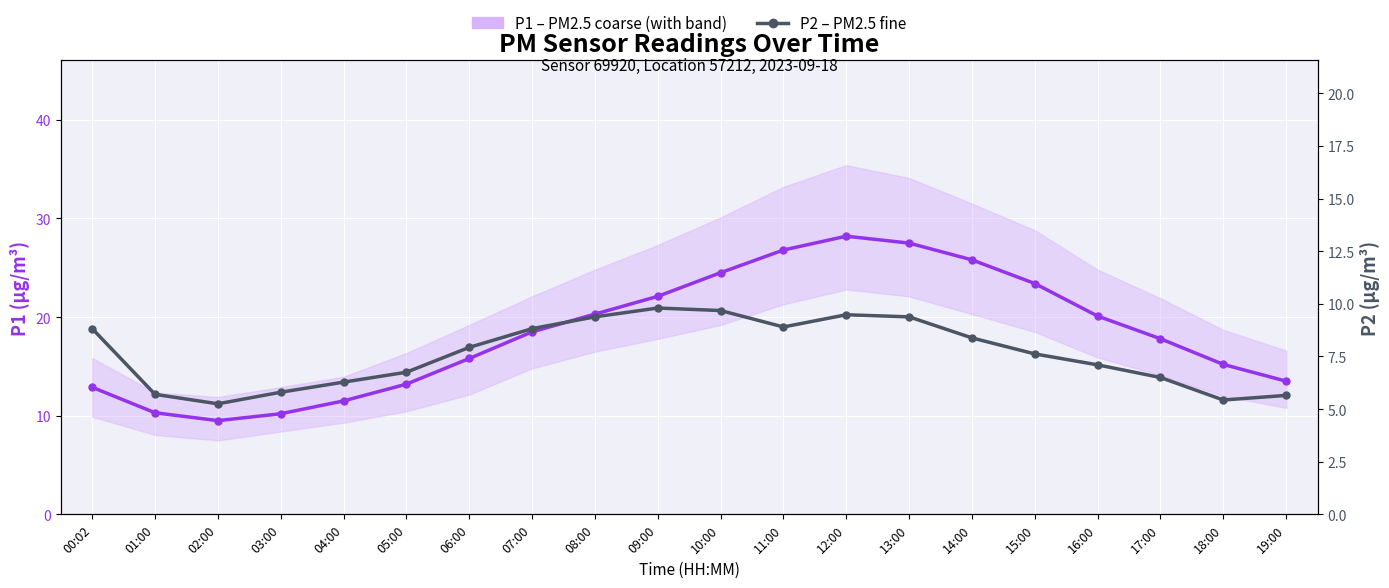

How many interior local valleys does the P2 (PM2.5 fine) series have?

3